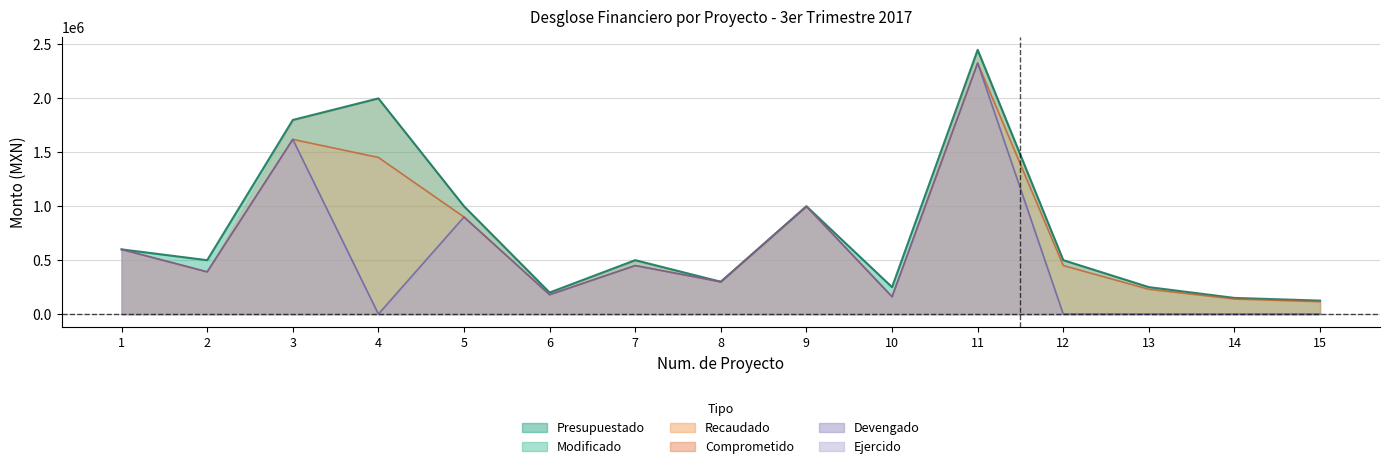

True or false: Devengado has more than 0 points higher than both neighbors.

True